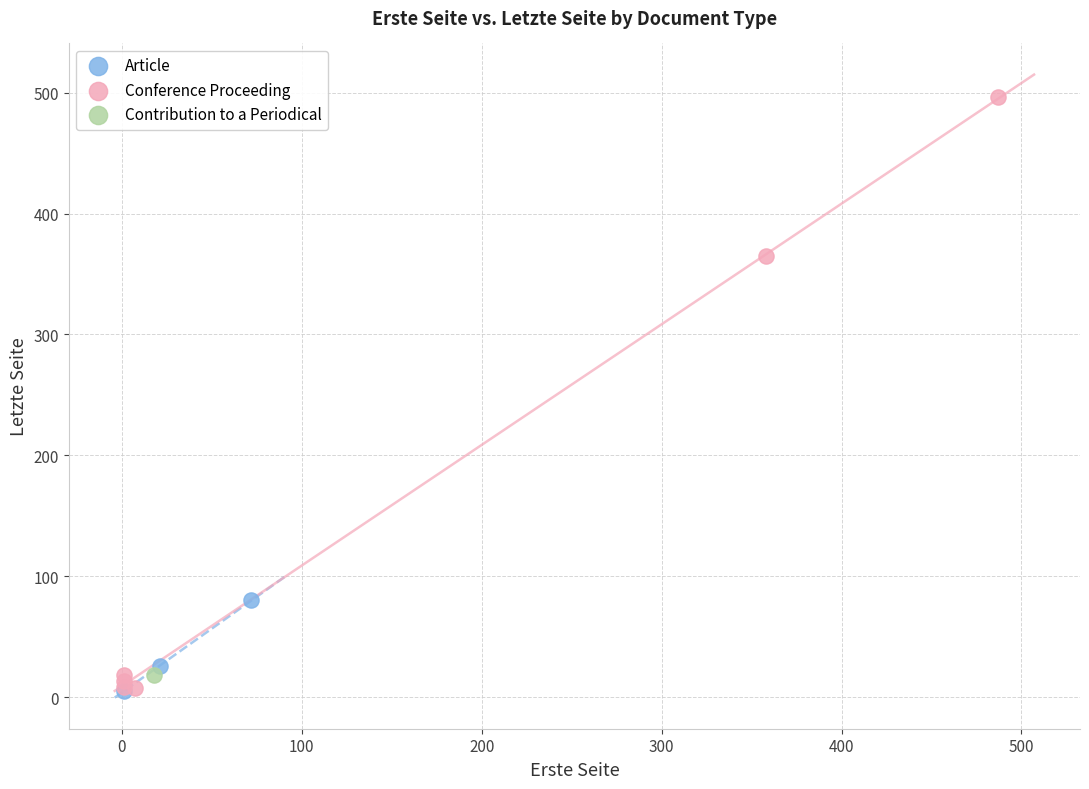

What are all the series names shown in the legend?

Article, Conference Proceeding, Contribution to a Periodical